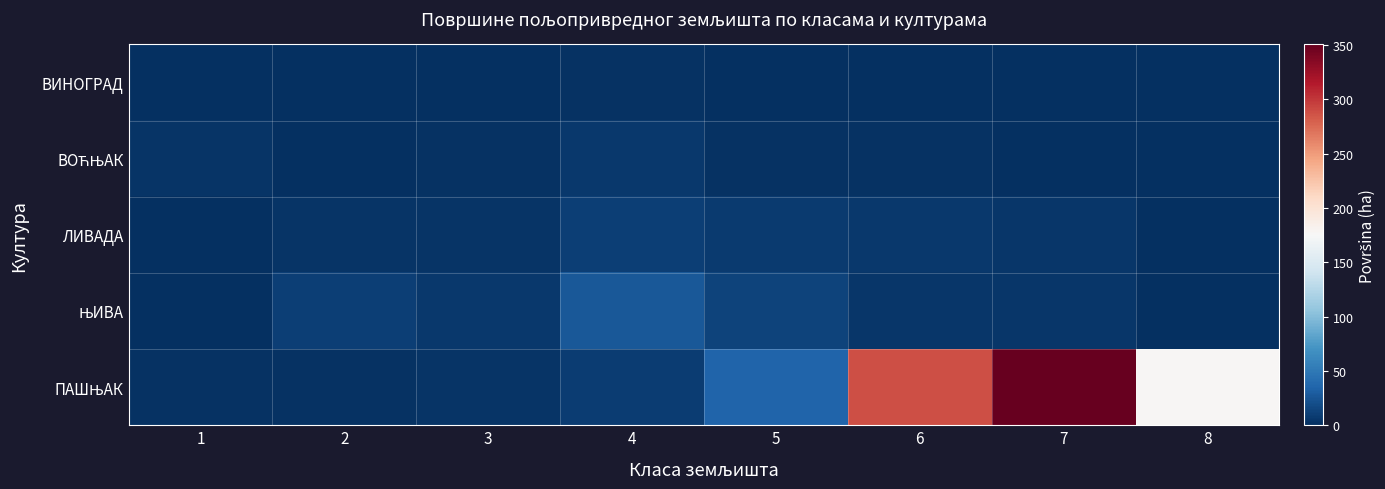

Which category has the lowest value across all series?

1